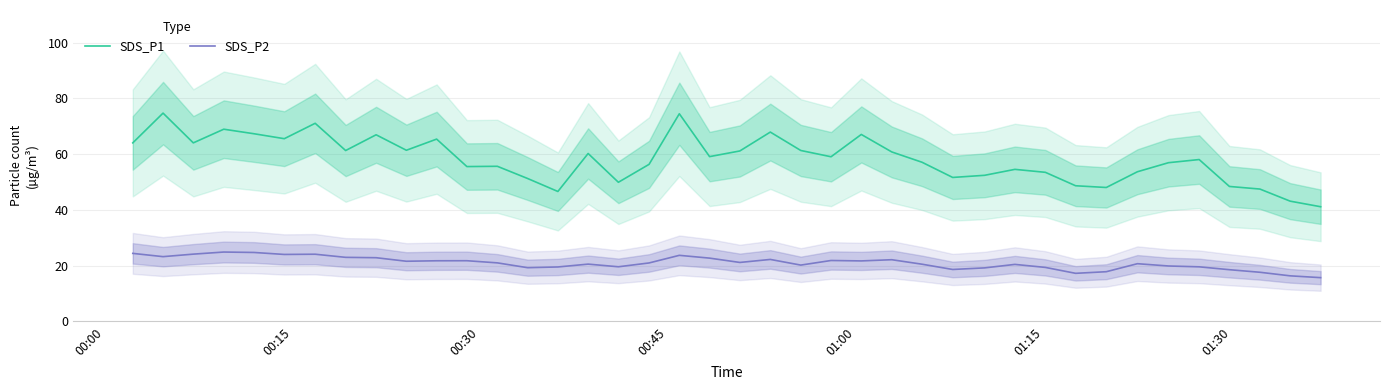

True or false: SDS_P2 and SDS_P1 cross at least once.

False